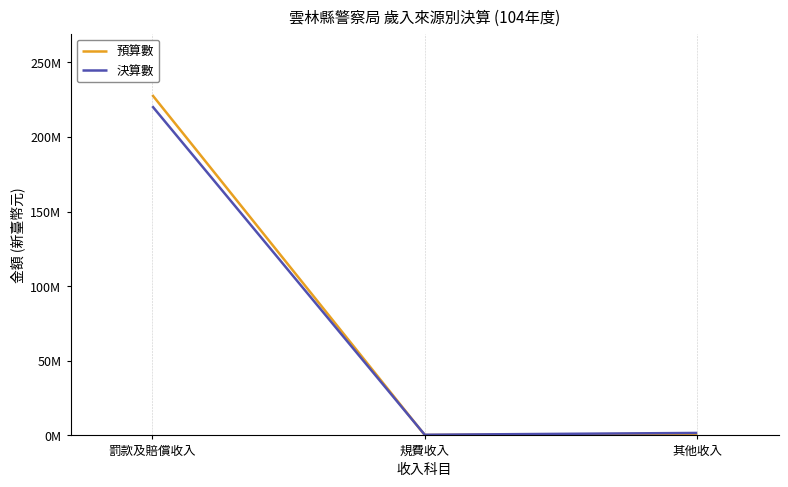

Does the chart have visible grid lines?

No